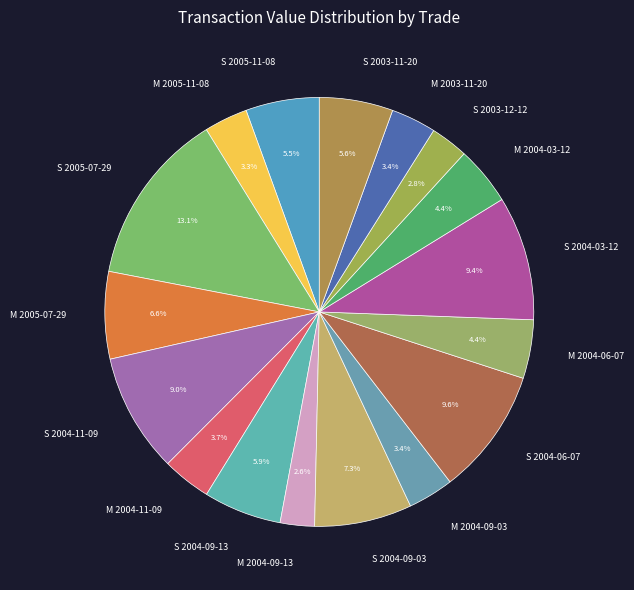

Does S 2004-09-03 represent more than half of the total?

No